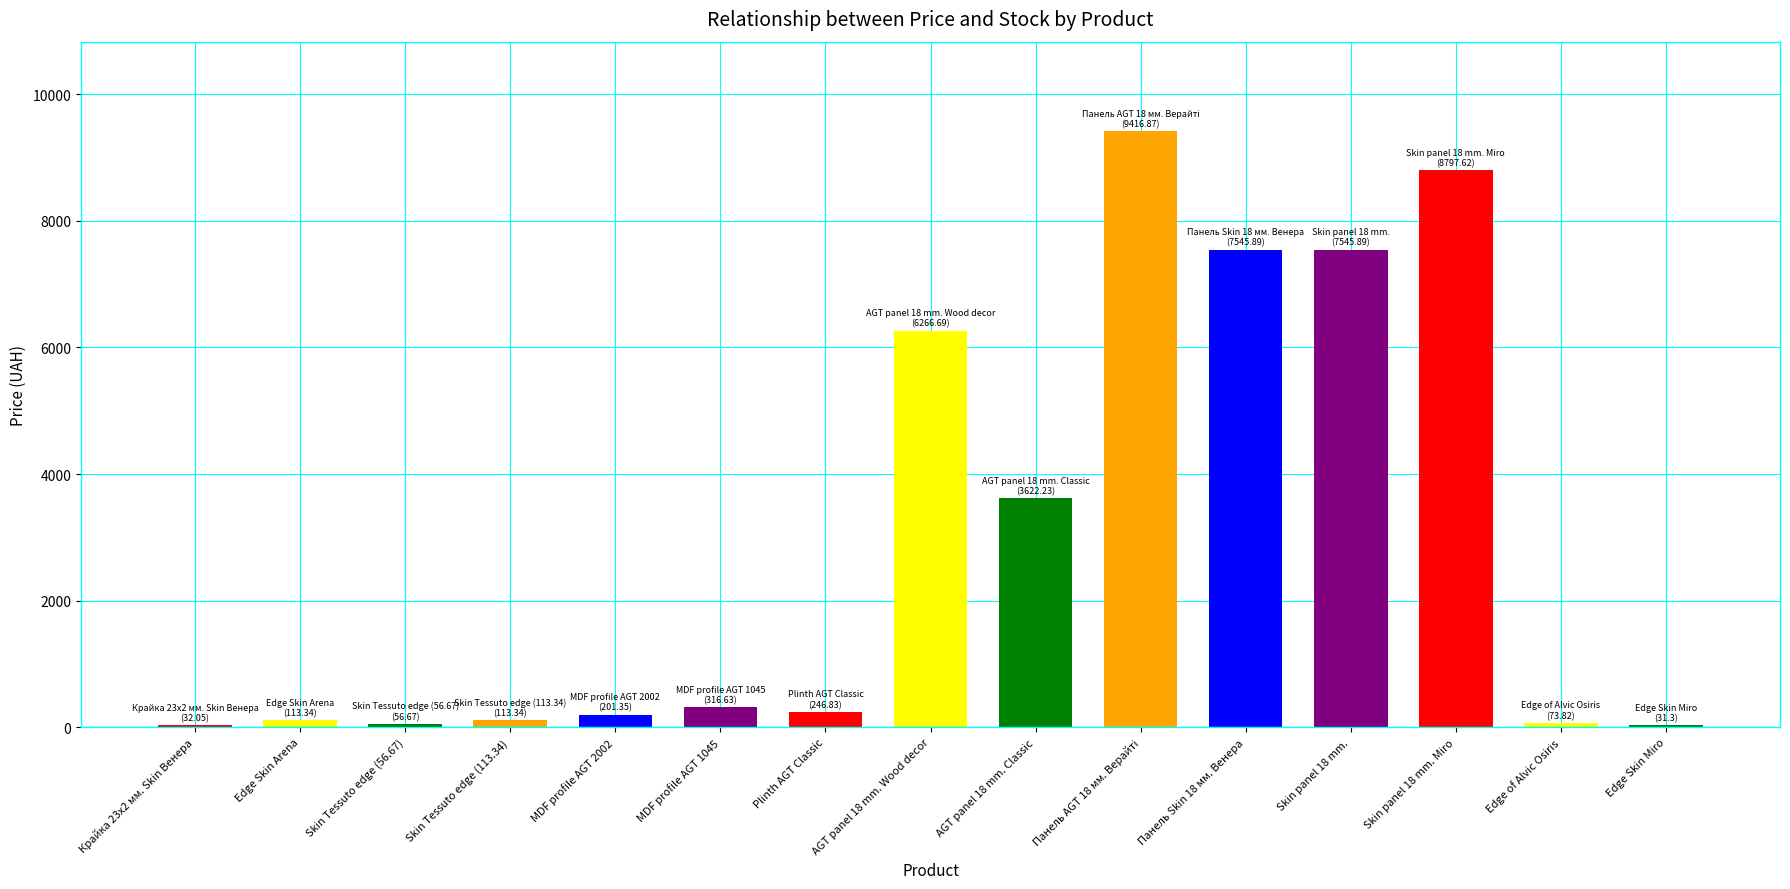

Reading left to right, list all the values displayed in this chart.

Крайка 23x2 мм. Skin Венера=32.0	Edge Skin Arena=113.3	Skin Tessuto edge (56.67)=56.7	Skin Tessuto edge (113.34)=113.3	MDF profile AGT 2002=201.3	MDF profile AGT 1045=316.6	Plinth AGT Classic=246.8	AGT panel 18 mm. Wood decor=6266.7	AGT panel 18 mm. Classic=3622.2	Панель AGT 18 мм. Верайті=9416.9	Панель Skin 18 мм. Венера=7545.9	Skin panel 18 mm.=7545.9	Skin panel 18 mm. Miro=8797.6	Edge of Alvic Osiris=73.8	Edge Skin Miro=31.3